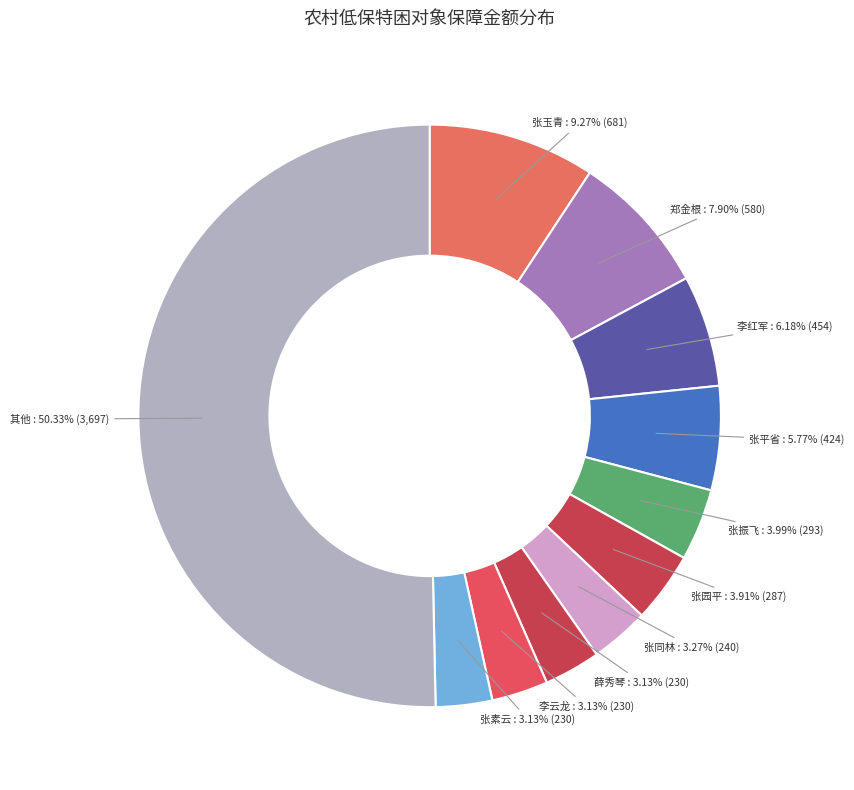

Does 张振飞 account for over 50% of the chart?

No